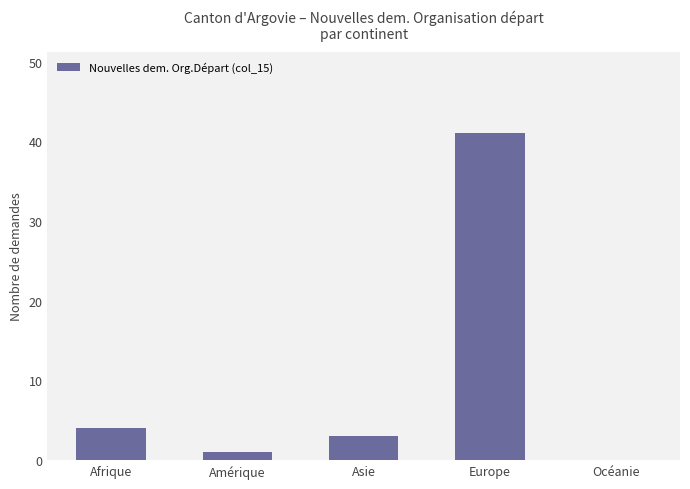

Between Afrique and Europe, which is larger?

Europe